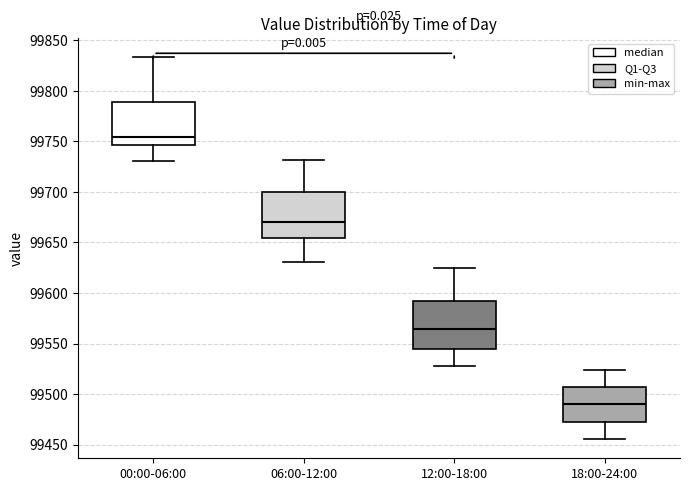

Reading left to right, transcribe this box plot: for each box, give where its median line is, the range the box spans, and where its two whiskers end, as read against the y-axis. The values are not printed on the chart, so give them approximately, as read against the axis.

00:00-06:00: median 99755, box 99745 to 99790, whiskers 99730 to 99835
06:00-12:00: median 99670, box 99655 to 99700, whiskers 99630 to 99730
12:00-18:00: median 99565, box 99545 to 99590, whiskers 99525 to 99625
18:00-24:00: median 99490, box 99475 to 99505, whiskers 99455 to 99525